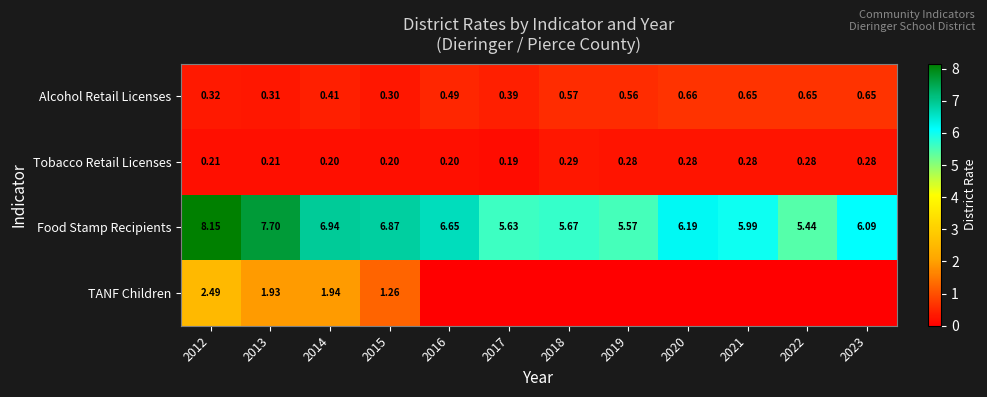

What is the difference between the second highest and second lowest values in the Tobacco Retail Licenses series?

0.1